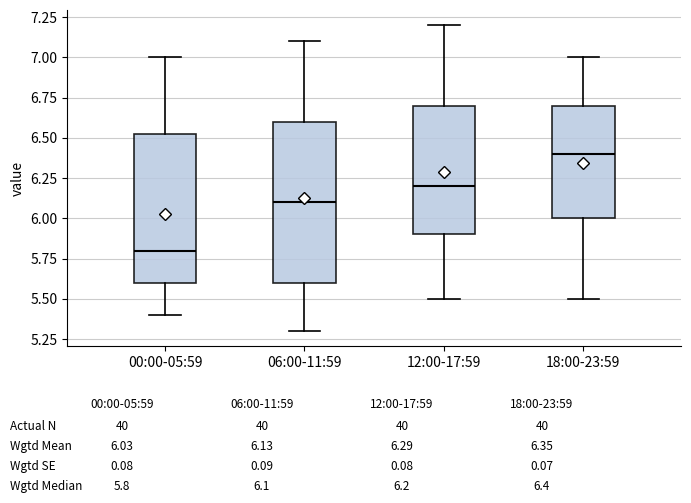

Which box's median line is the highest?

18:00-23:59